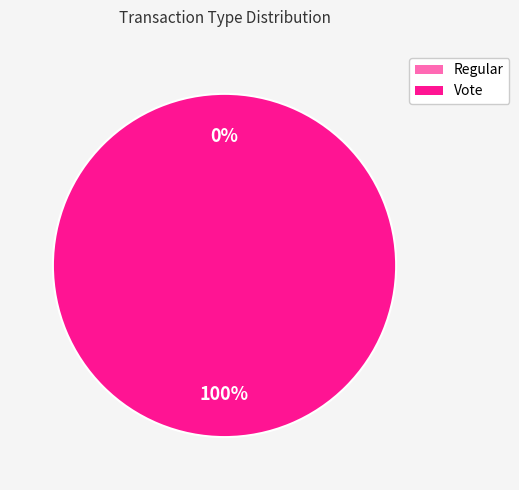

Which slice represents more than half of the pie?

Vote